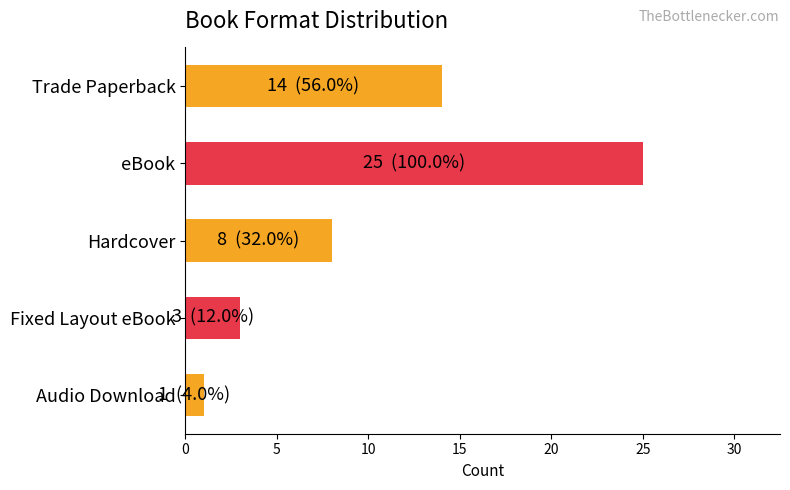

Reading top to bottom, extract all data points from this chart.

Trade Paperback=14	eBook=25	Hardcover=8	Fixed Layout eBook=3	Audio Download=1